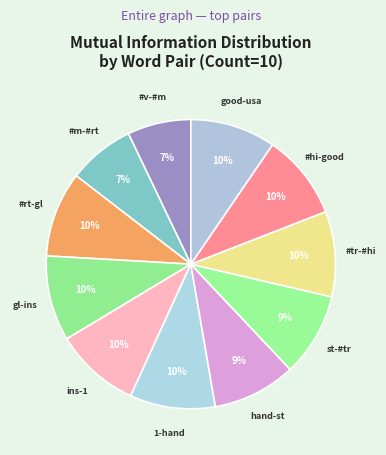

Rank the categories by value from highest to lowest.

#rt-global, global-insight, insight-1, 1-hand, #trump-#hilary, #hilary-good, good-usa, hand-site, site-#trump, #mediachat-#rt, #victory-#mediachat